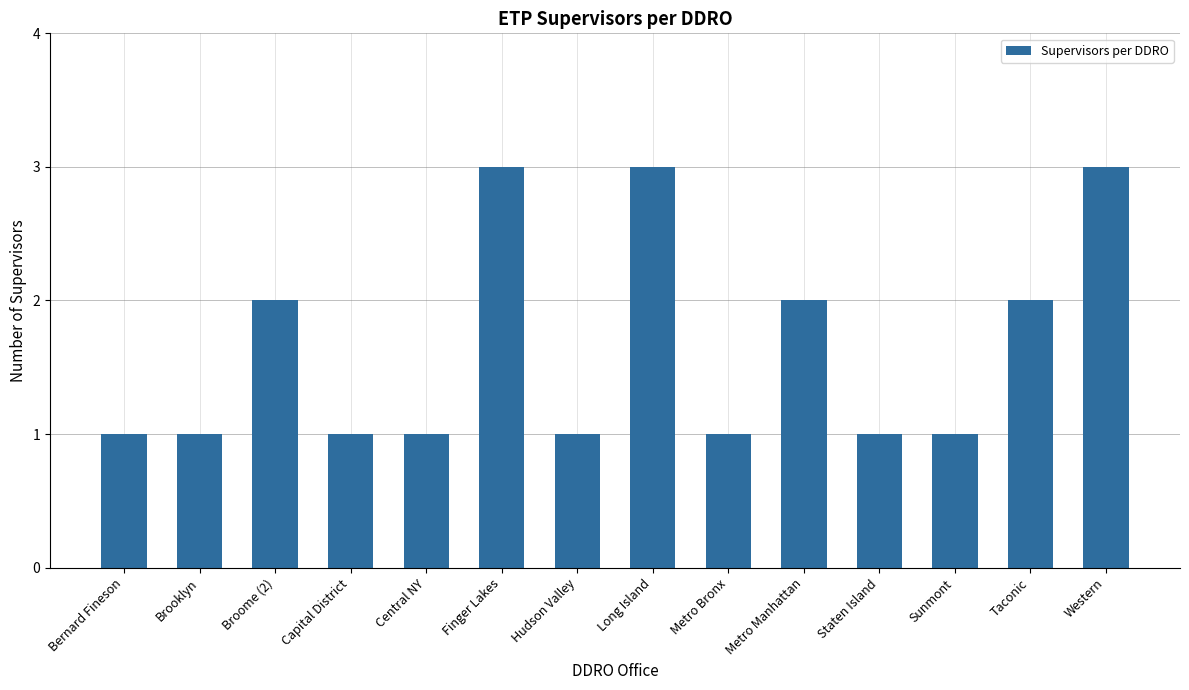

What is the change in value from Brooklyn to Finger Lakes?

+2